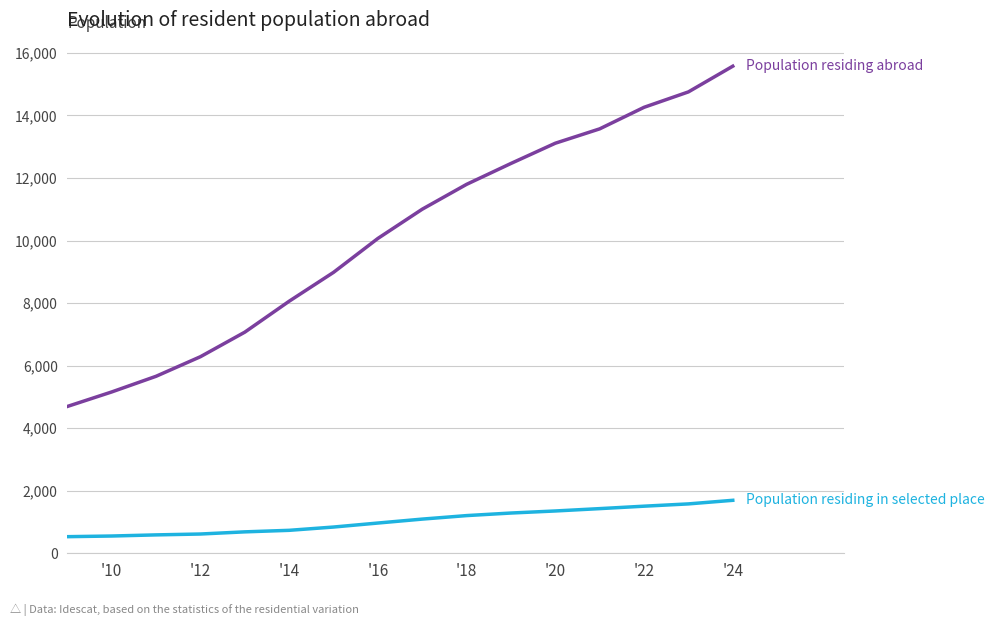

What is the minimum value shown in the chart?

531